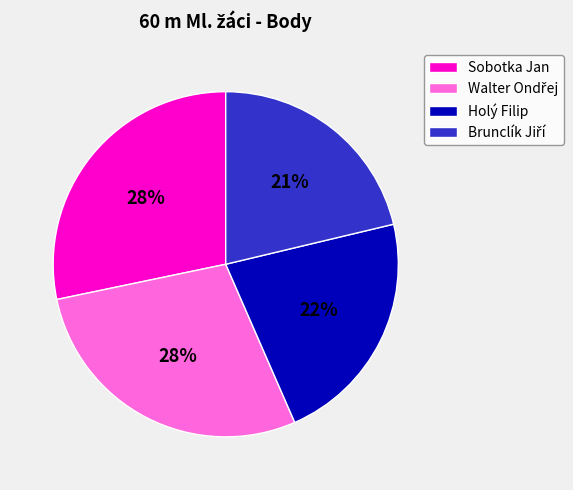

To the nearest percent, what is the average slice percentage?

25%